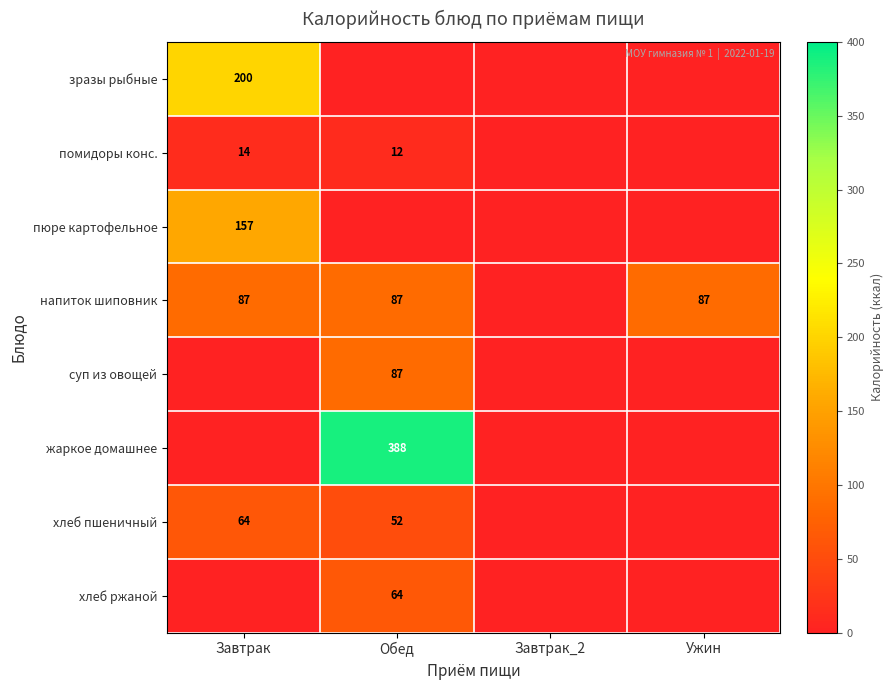

The напиток шиповник series shows 87 at Ужин. True or false?

True